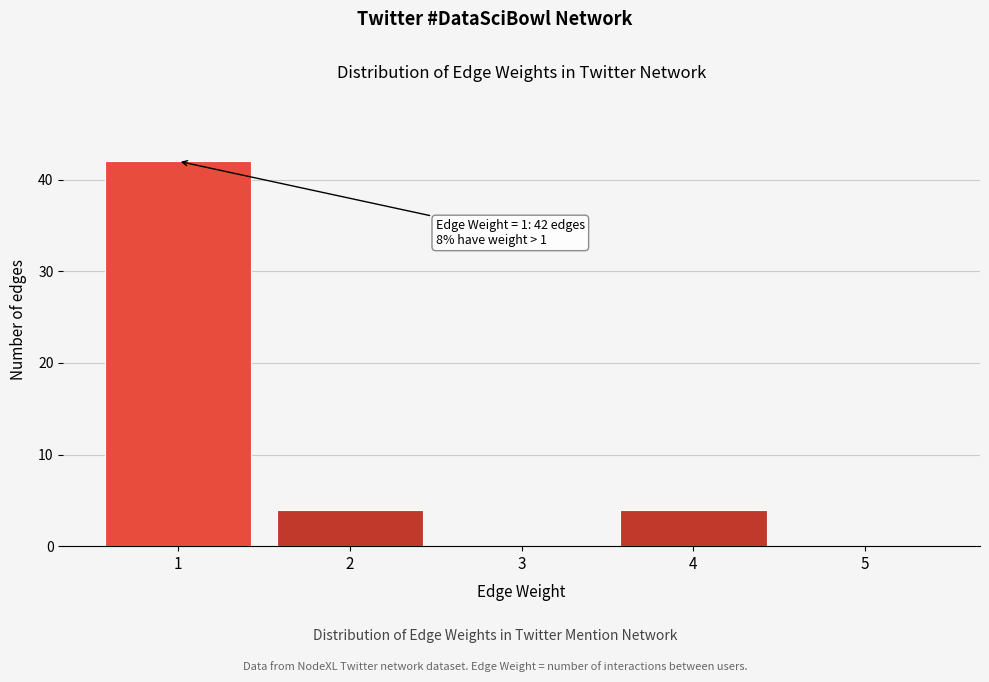

Reading left to right, transcribe all the data shown in this chart.

1=42	2=4	3=0	4=4	5=0